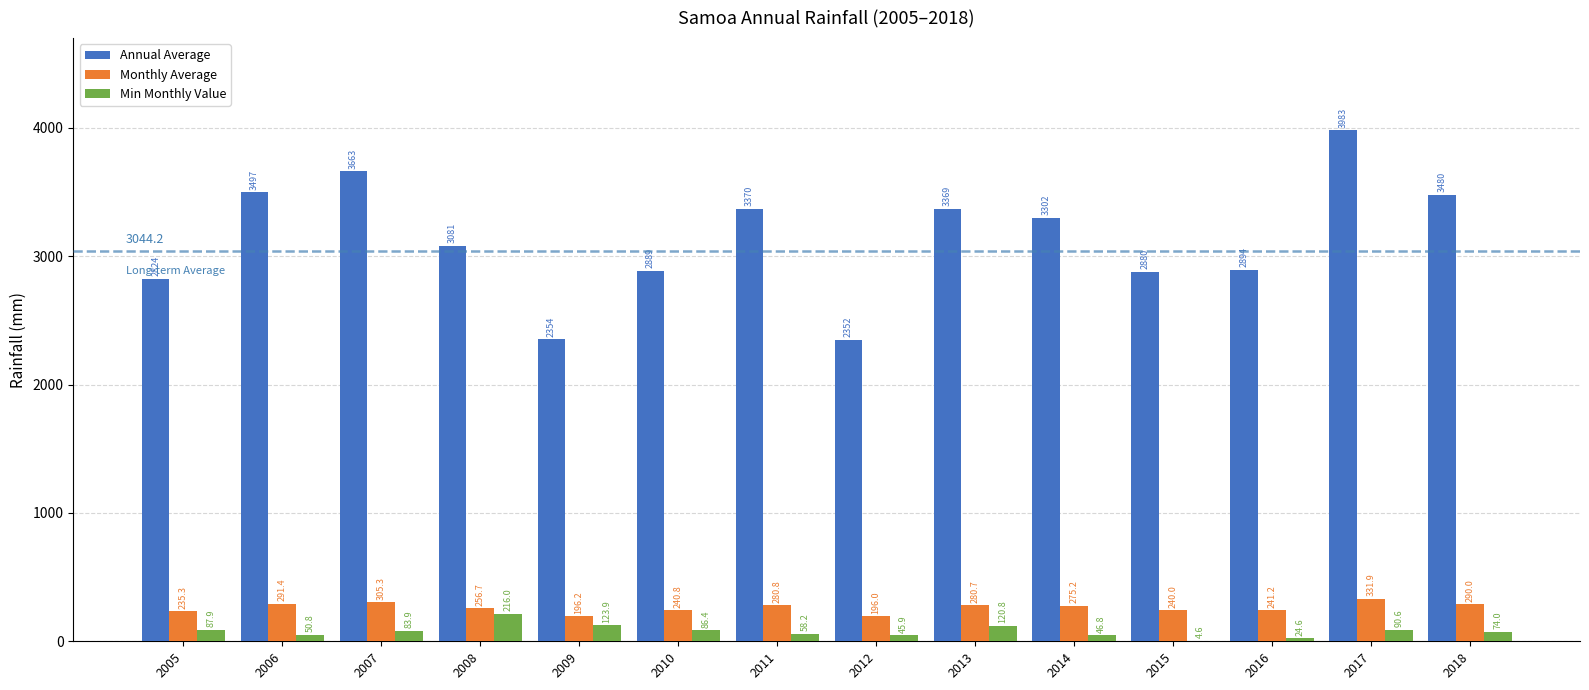

Where is Min Monthly Value nearest to the value 110?

2013